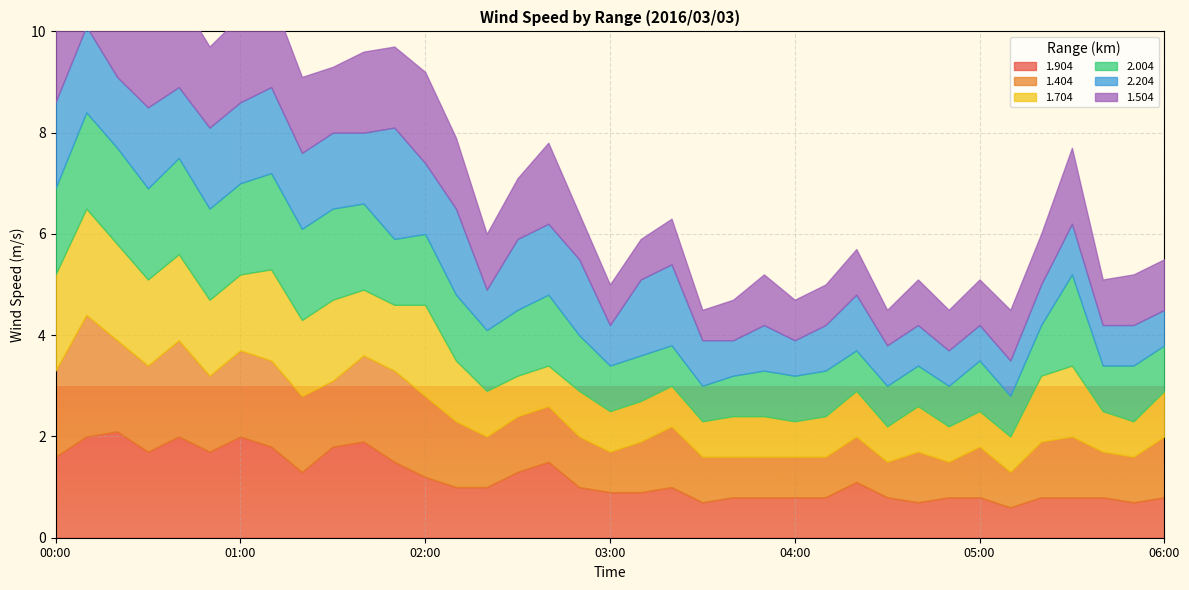

Reading right to left, extract all data points from this chart.

1.904: 06:00=0.8	05:50=0.7	05:40=0.8	05:30=0.8	05:20=0.8	05:10=0.6	05:00=0.8	04:50=0.8	04:40=0.7	04:30=0.8	04:20=1.1	04:10=0.8	04:00=0.8	03:50=0.8	03:40=0.8	03:30=0.7	03:20=1.0	03:10=0.9	03:00=0.9	02:50=1.0	02:40=1.5	02:30=1.3	02:20=1.0	02:10=1.0	02:00=1.2	01:50=1.5	01:40=1.9	01:30=1.8	01:20=1.3	01:10=1.8	01:00=2.0	00:50=1.7	00:40=2.0	00:30=1.7	00:20=2.1	00:10=2.0	00:00=1.6
1.404: 06:00=1.2	05:50=0.9	05:40=0.9	05:30=1.2	05:20=1.1	05:10=0.7	05:00=1.0	04:50=0.7	04:40=1.0	04:30=0.7	04:20=0.9	04:10=0.8	04:00=0.8	03:50=0.8	03:40=0.8	03:30=0.9	03:20=1.2	03:10=1.0	03:00=0.8	02:50=1.0	02:40=1.1	02:30=1.1	02:20=1.0	02:10=1.3	02:00=1.6	01:50=1.8	01:40=1.7	01:30=1.3	01:20=1.5	01:10=1.7	01:00=1.7	00:50=1.5	00:40=1.9	00:30=1.7	00:20=1.8	00:10=2.4	00:00=1.7
1.704: 06:00=0.9	05:50=0.7	05:40=0.8	05:30=1.4	05:20=1.3	05:10=0.7	05:00=0.7	04:50=0.7	04:40=0.9	04:30=0.7	04:20=0.9	04:10=0.8	04:00=0.7	03:50=0.8	03:40=0.8	03:30=0.7	03:20=0.8	03:10=0.8	03:00=0.8	02:50=0.9	02:40=0.8	02:30=0.8	02:20=0.9	02:10=1.2	02:00=1.8	01:50=1.3	01:40=1.3	01:30=1.6	01:20=1.5	01:10=1.8	01:00=1.5	00:50=1.5	00:40=1.7	00:30=1.7	00:20=1.9	00:10=2.1	00:00=1.9
2.004: 06:00=0.9	05:50=1.1	05:40=0.9	05:30=1.8	05:20=1.0	05:10=0.8	05:00=1.0	04:50=0.8	04:40=0.8	04:30=0.8	04:20=0.8	04:10=0.9	04:00=0.9	03:50=0.9	03:40=0.8	03:30=0.7	03:20=0.8	03:10=0.9	03:00=0.9	02:50=1.1	02:40=1.4	02:30=1.3	02:20=1.2	02:10=1.3	02:00=1.4	01:50=1.3	01:40=1.7	01:30=1.8	01:20=1.8	01:10=1.9	01:00=1.8	00:50=1.8	00:40=1.9	00:30=1.8	00:20=1.9	00:10=1.9	00:00=1.7
2.204: 06:00=0.7	05:50=0.8	05:40=0.8	05:30=1.0	05:20=0.8	05:10=0.7	05:00=0.7	04:50=0.7	04:40=0.8	04:30=0.8	04:20=1.1	04:10=0.9	04:00=0.7	03:50=0.9	03:40=0.7	03:30=0.9	03:20=1.6	03:10=1.5	03:00=0.8	02:50=1.5	02:40=1.4	02:30=1.4	02:20=0.8	02:10=1.7	02:00=1.4	01:50=2.2	01:40=1.4	01:30=1.5	01:20=1.5	01:10=1.7	01:00=1.6	00:50=1.6	00:40=1.4	00:30=1.6	00:20=1.4	00:10=1.7	00:00=1.7
1.504: 06:00=1.0	05:50=1.0	05:40=0.9	05:30=1.5	05:20=1.0	05:10=1.0	05:00=0.9	04:50=0.8	04:40=0.9	04:30=0.7	04:20=0.9	04:10=0.8	04:00=0.8	03:50=1.0	03:40=0.8	03:30=0.6	03:20=0.9	03:10=0.8	03:00=0.8	02:50=0.9	02:40=1.6	02:30=1.2	02:20=1.1	02:10=1.4	02:00=1.8	01:50=1.6	01:40=1.6	01:30=1.3	01:20=1.5	01:10=1.8	01:00=1.7	00:50=1.6	00:40=1.8	00:30=1.7	00:20=1.8	00:10=2.3	00:00=1.8